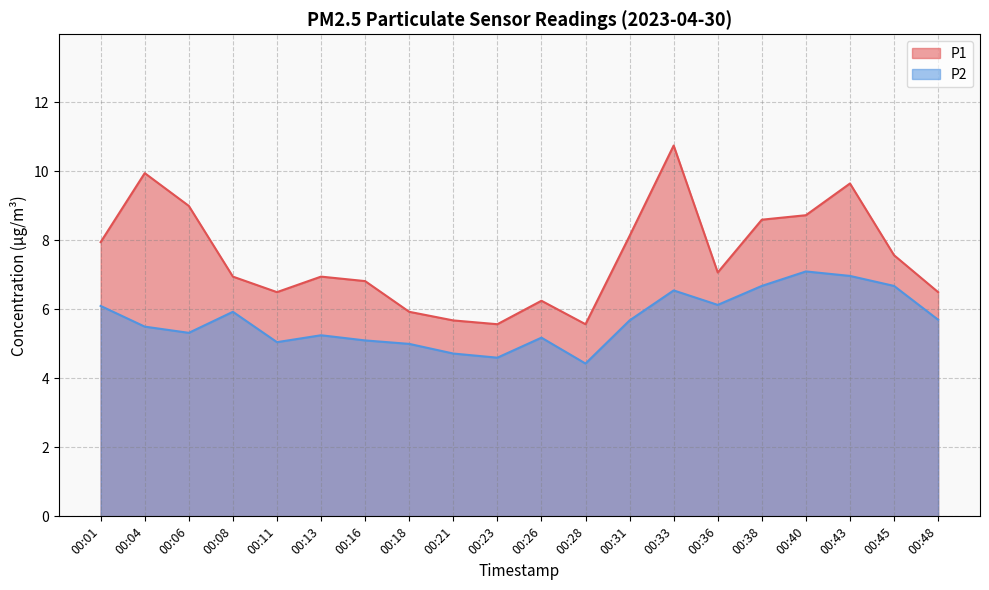

Reading left to right, extract all data points from this chart.

P1: 00:01=8.0	00:04=9.9	00:06=9.0	00:08=7.0	00:11=6.5	00:13=7.0	00:16=6.8	00:18=5.9	00:21=5.7	00:23=5.6	00:26=6.2	00:28=5.6	00:31=8.1	00:33=10.8	00:36=7.1	00:38=8.6	00:40=8.7	00:43=9.7	00:45=7.6	00:48=6.5
P2: 00:01=6.1	00:04=5.5	00:06=5.3	00:08=5.9	00:11=5.0	00:13=5.2	00:16=5.1	00:18=5.0	00:21=4.7	00:23=4.6	00:26=5.2	00:28=4.4	00:31=5.7	00:33=6.5	00:36=6.1	00:38=6.7	00:40=7.1	00:43=7.0	00:45=6.7	00:48=5.7